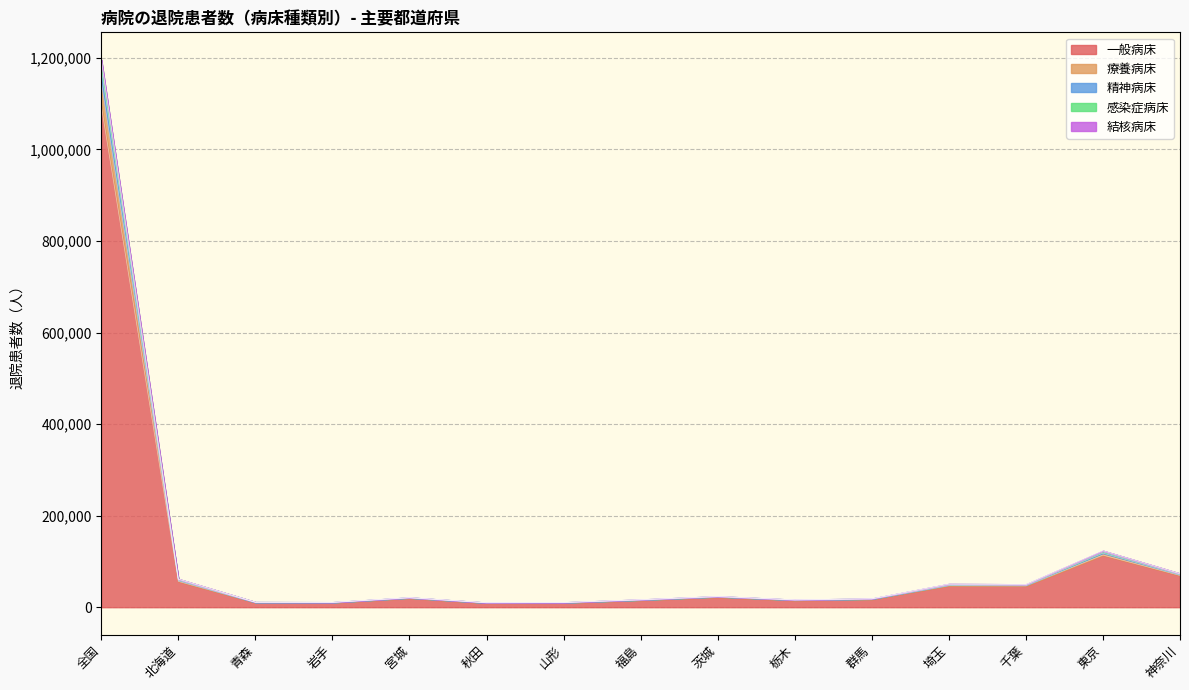

At which category is the sum across all series the highest?

全国